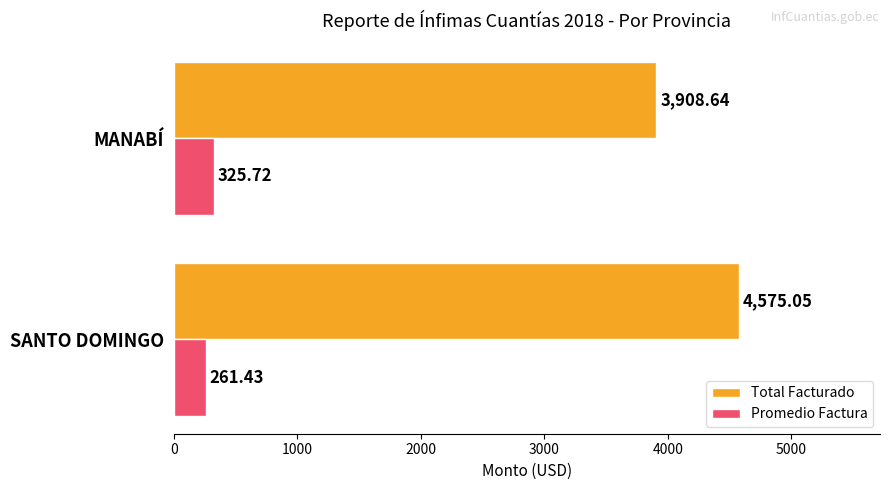

What is the total value across all series at SANTO DOMINGO?

4836.5